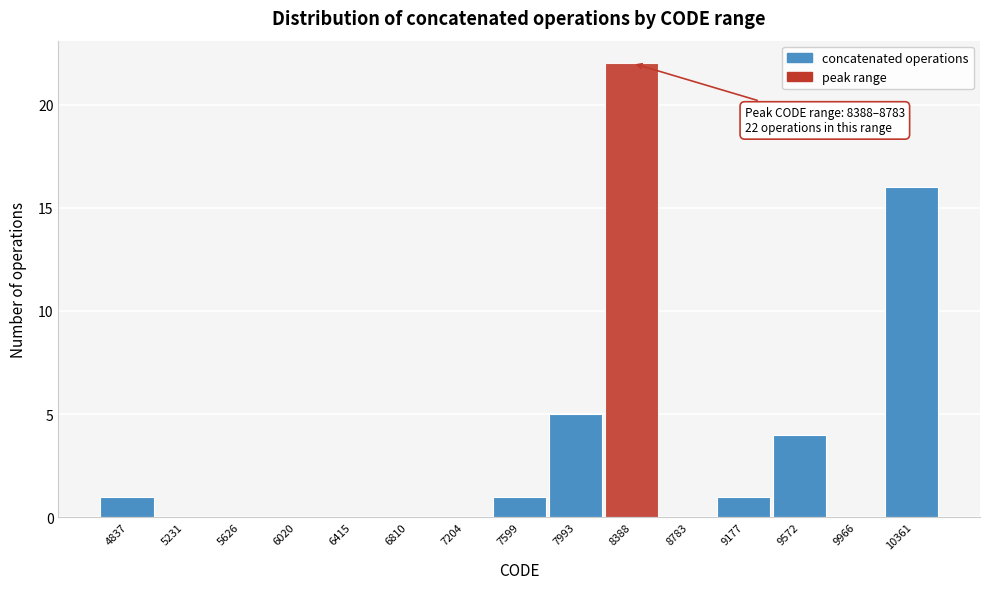

Reading right to left, what are all the values shown in this chart?

10361=16	9966=0	9572=4	9177=1	8783=0	8388=22	7993=5	7599=1	7204=0	6810=0	6415=0	6020=0	5626=0	5231=0	4837=1